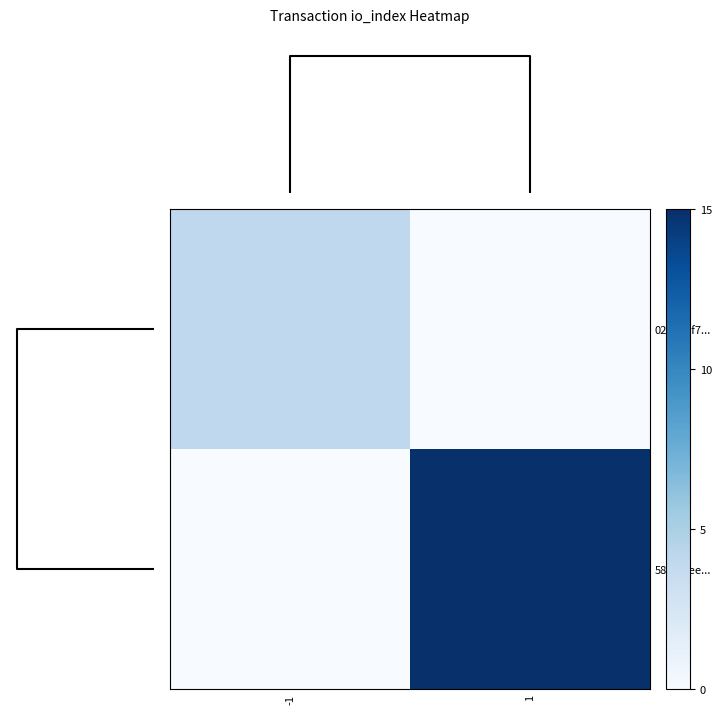

Count the number of categories in the chart.

2